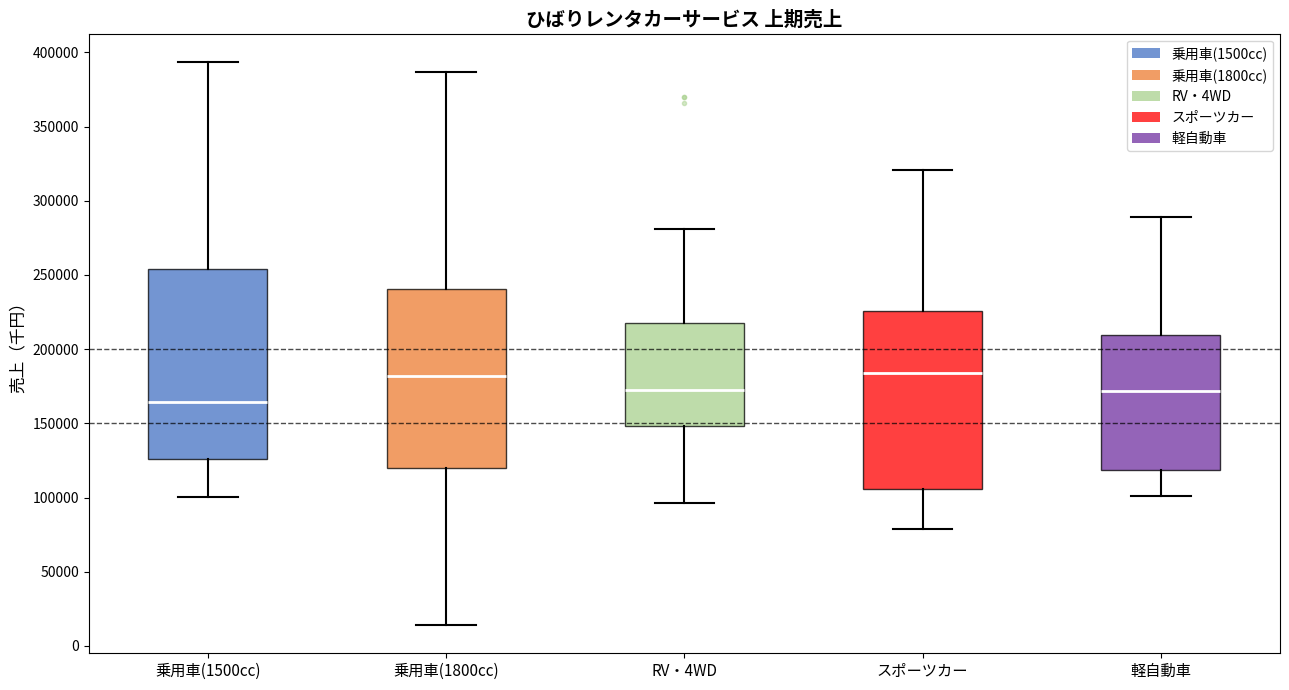

Where is the lower edge of the box for 軽自動車 on the y-axis? The values are not printed on the chart, so give them approximately, as read against the axis.

120000